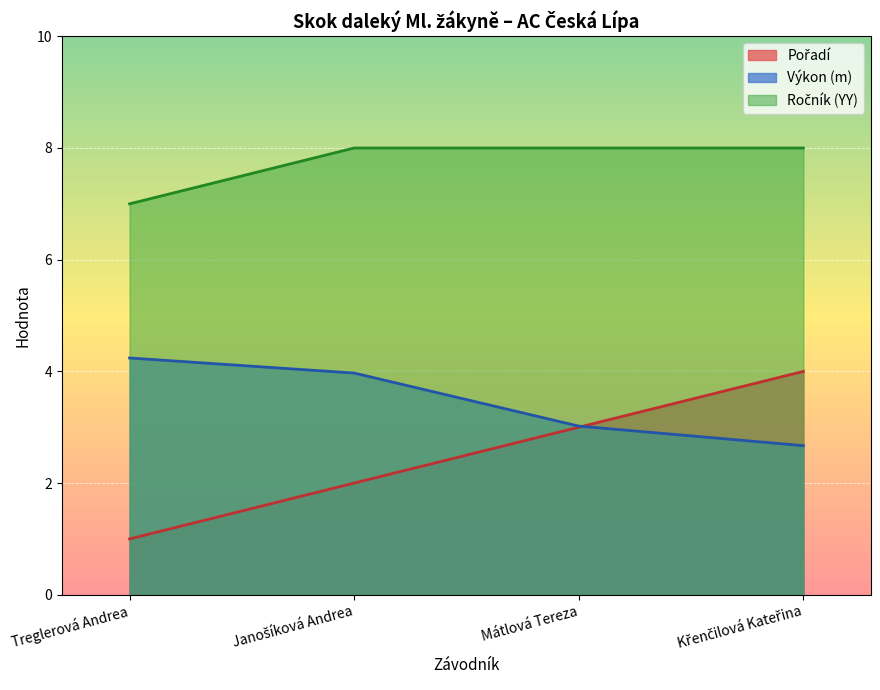

List the series in order of their overall mean, highest first.

Ročník, Výkon, Pořadí